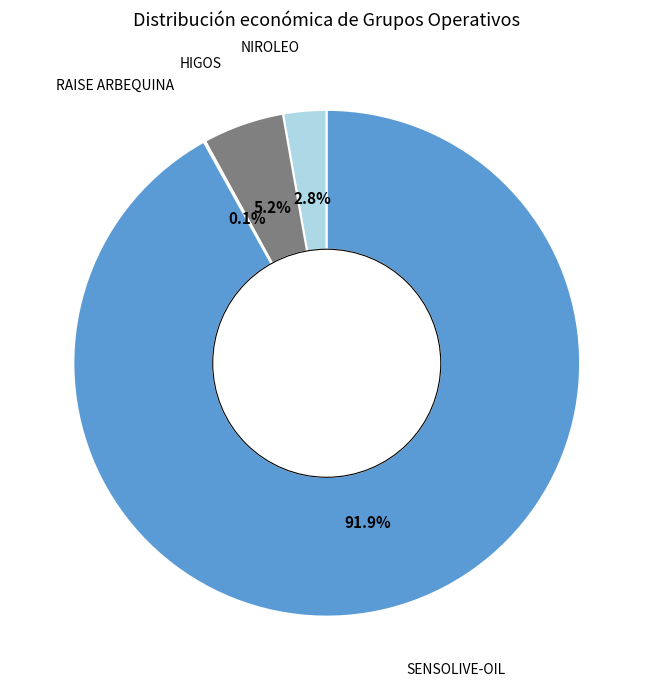

Is there a majority slice in this chart?

Yes